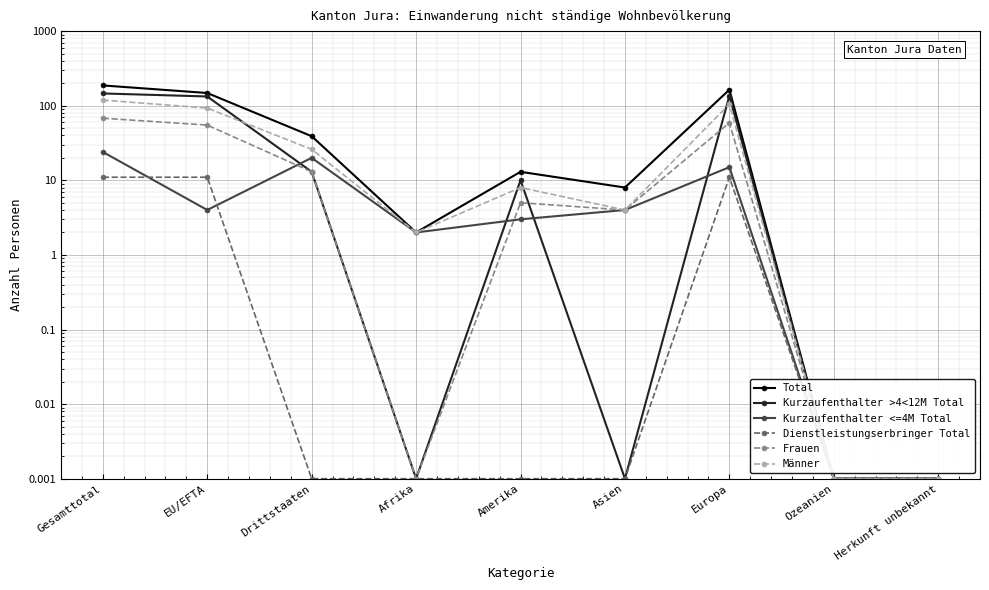

At how many categories does at least one series exceed 93?

3